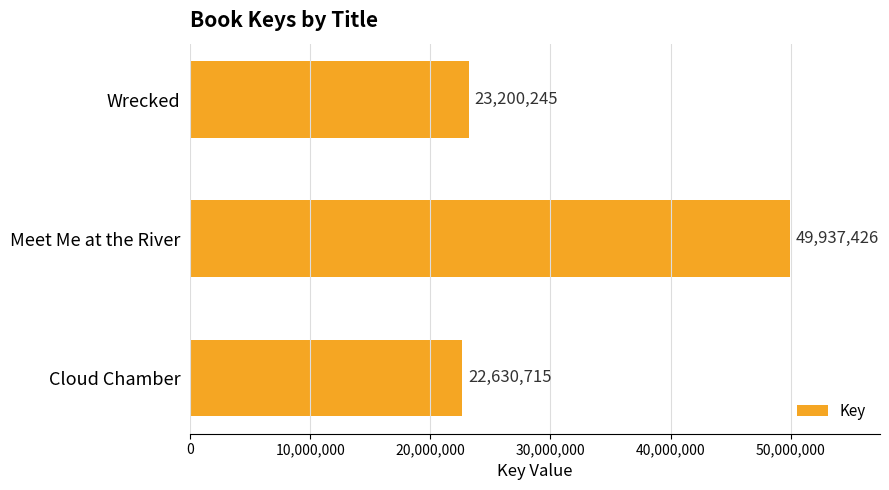

Reading top to bottom, list all the values displayed in this chart.

Wrecked=23200245	Meet Me at the River=49937426	Cloud Chamber=22630715